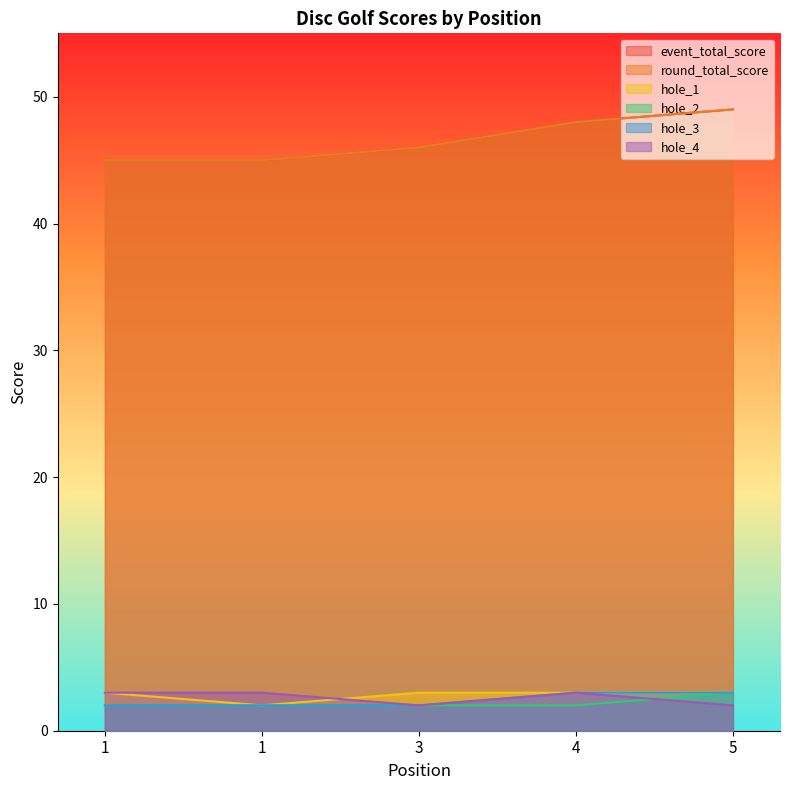

At which category is the sum across all series the highest?

5